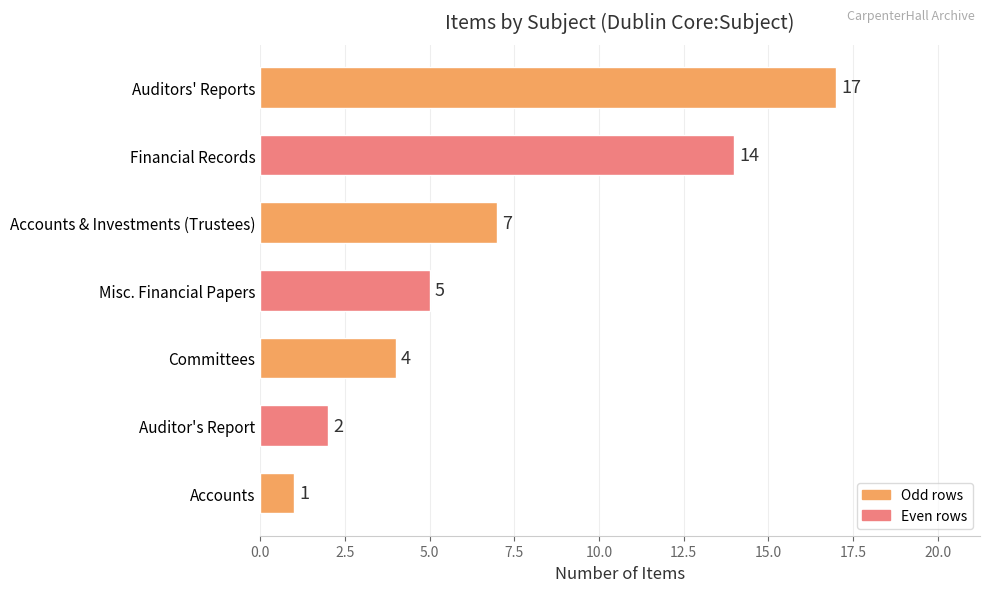

Which has a higher value, Auditors' Reports or Financial Records?

Auditors' Reports